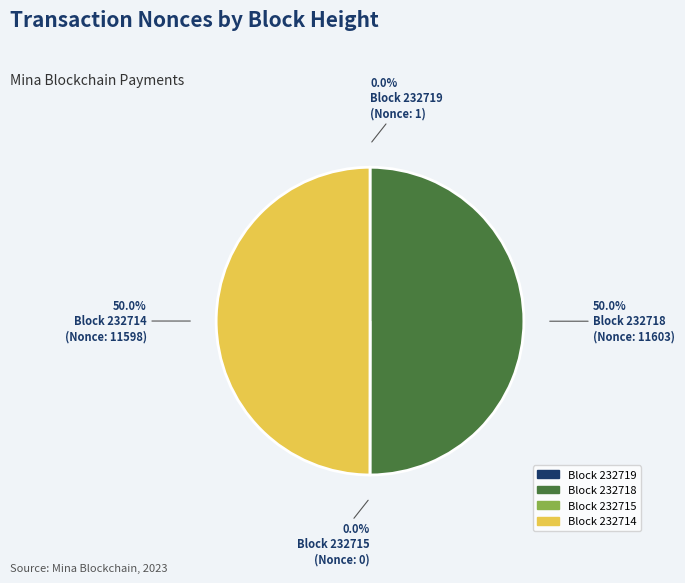

To the nearest percent, what percentage of the pie is 232718?

50%